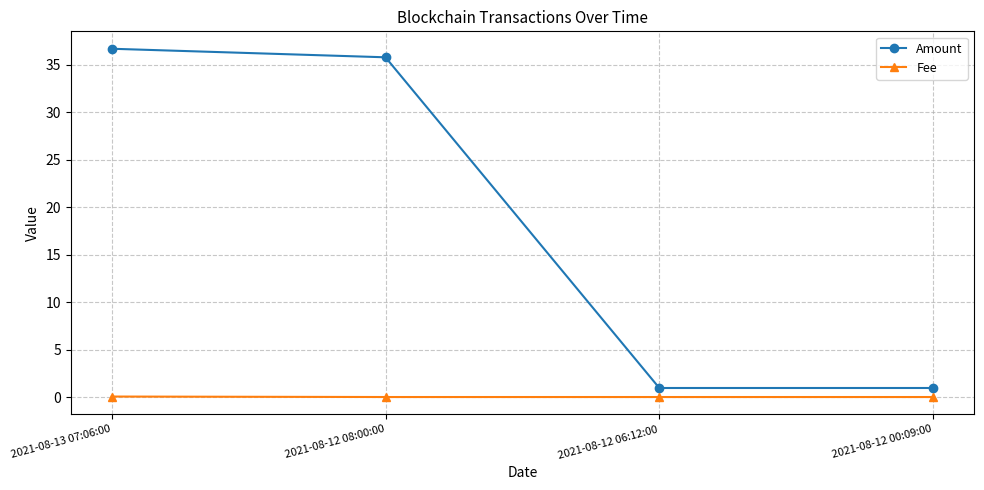

Reading left to right, list all the values displayed in this chart.

Amount: 36.7	35.8	1.0	1.0
Fee: 0.1	0.1	0.1	0.1